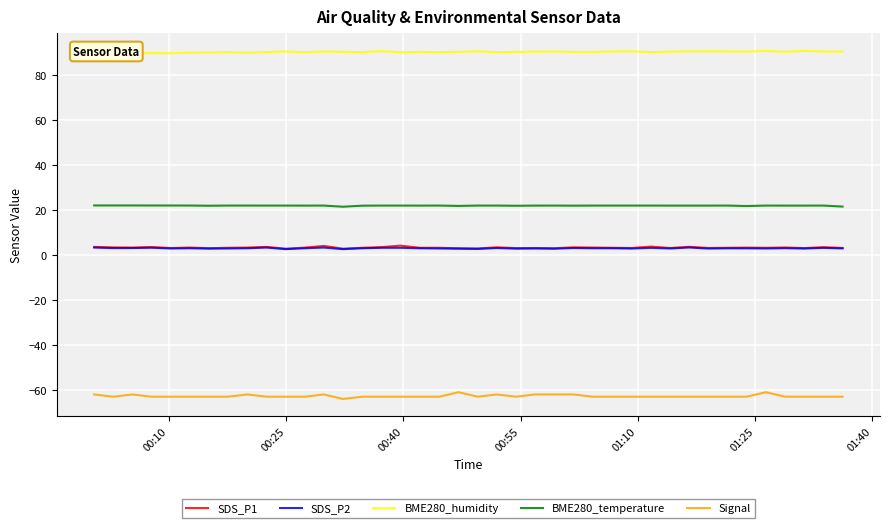

What is the minimum value for BME280_temperature?

21.5